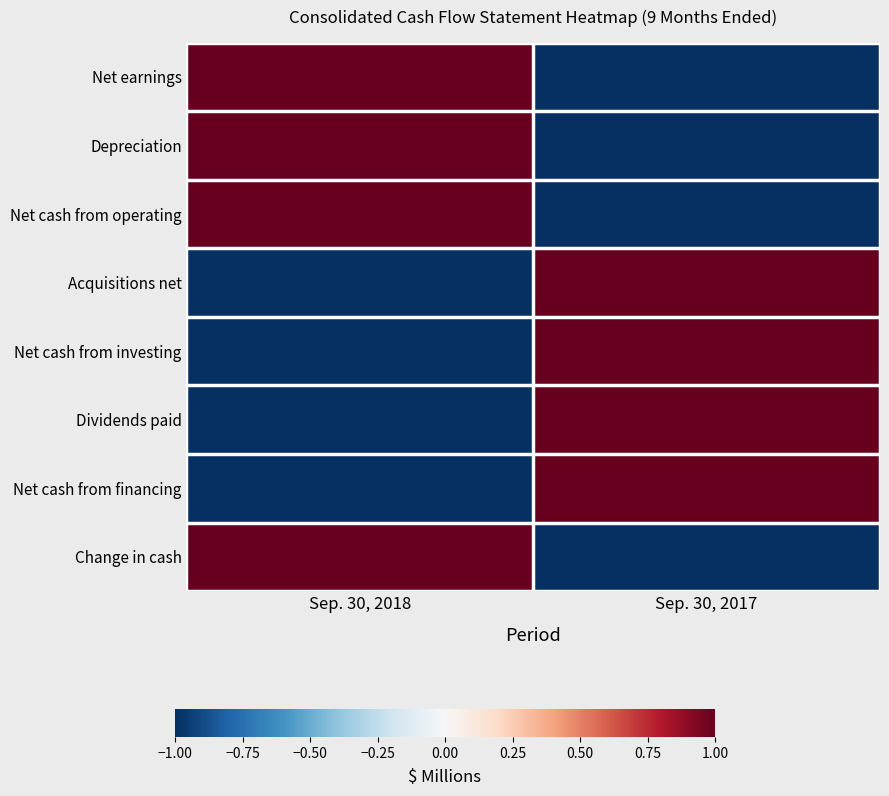

Rank the series by their maximum value, from highest to lowest.

Net earnings, Depreciation, Net cash from operating, Acquisitions net, Net cash from investing, Dividends paid, Net cash from financing, Change in cash